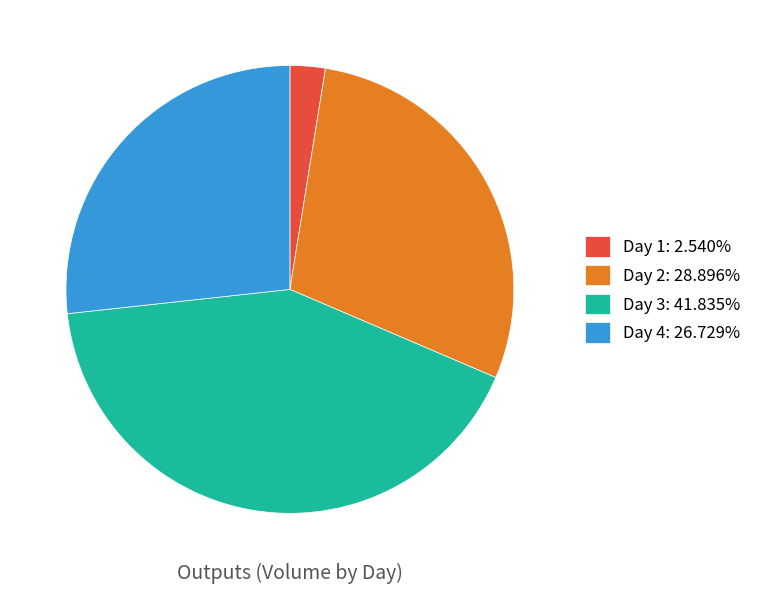

Between Day 3 and Day 1, which is larger?

Day 3